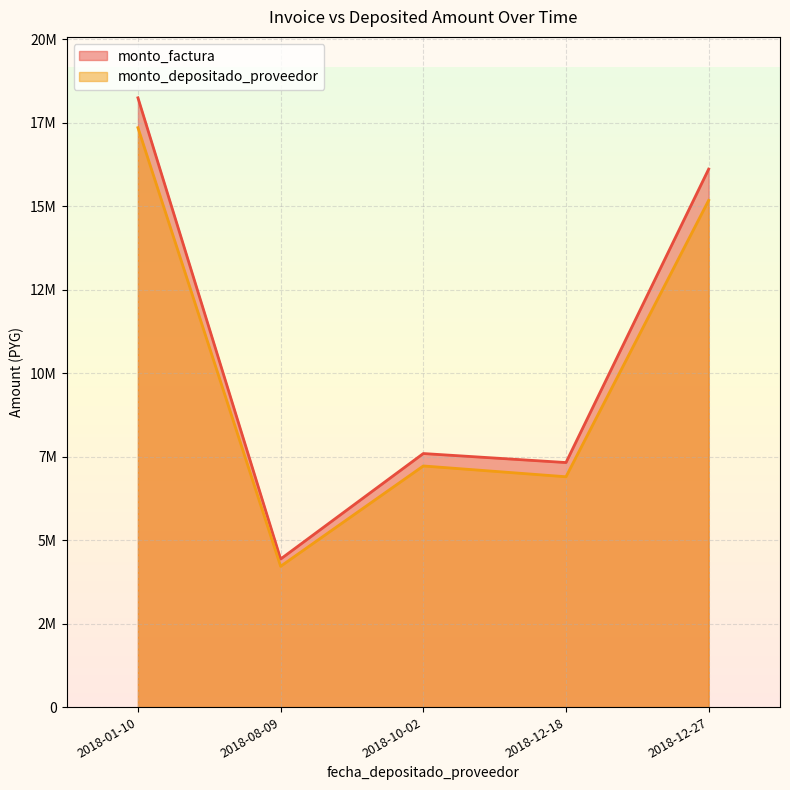

True or false: monto_depositado_proveedor has a value of 7423429 at 2018-08-09.

False